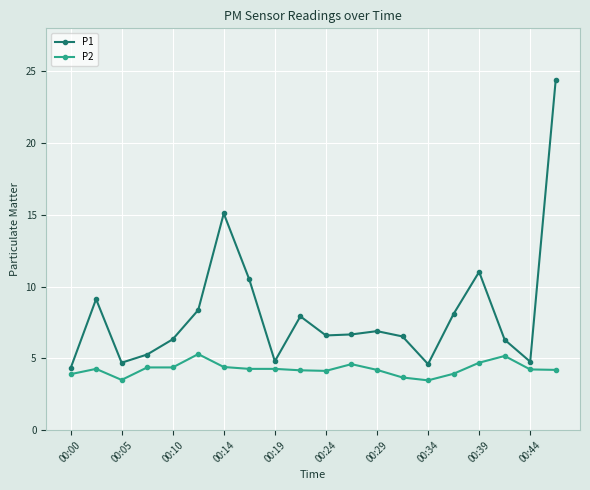

List the series in order of their peak value, lowest first.

P2, P1